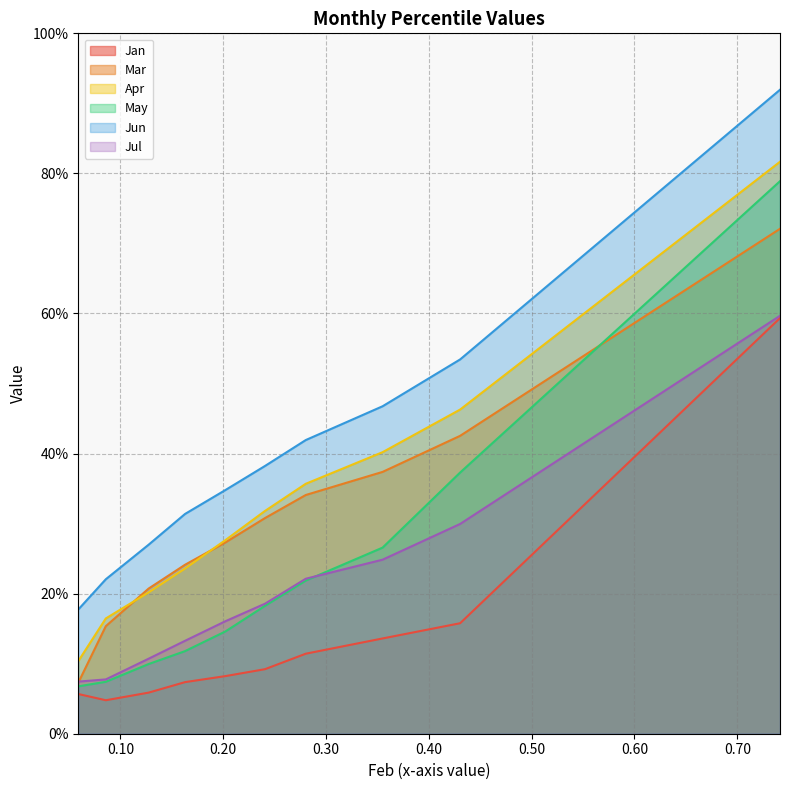

After their last crossing, which series has the higher values: Apr or Mar?

Apr